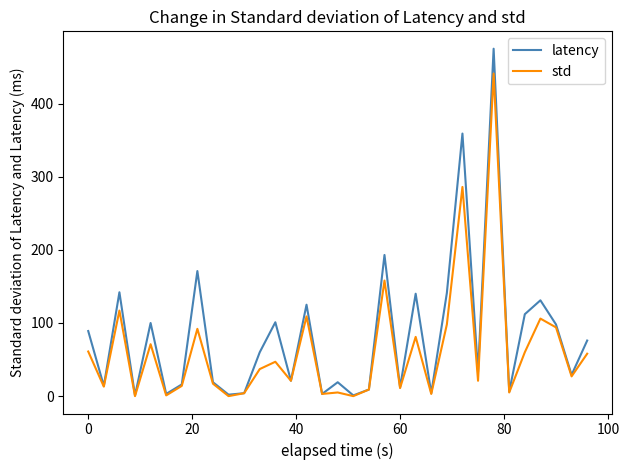

Which series has the widest spread of values?

latency